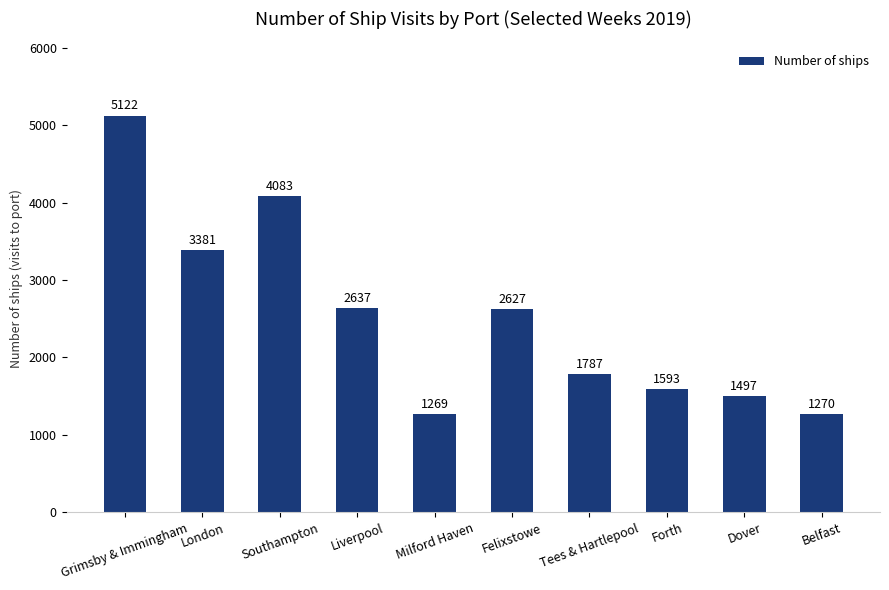

What is the approximate value at Tees & Hartlepool?

1787